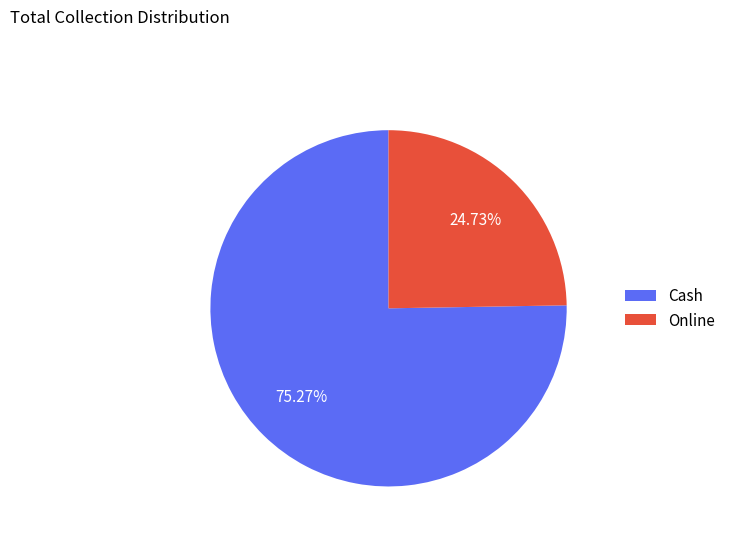

What percentage is NOT represented by Cash?

24.7%